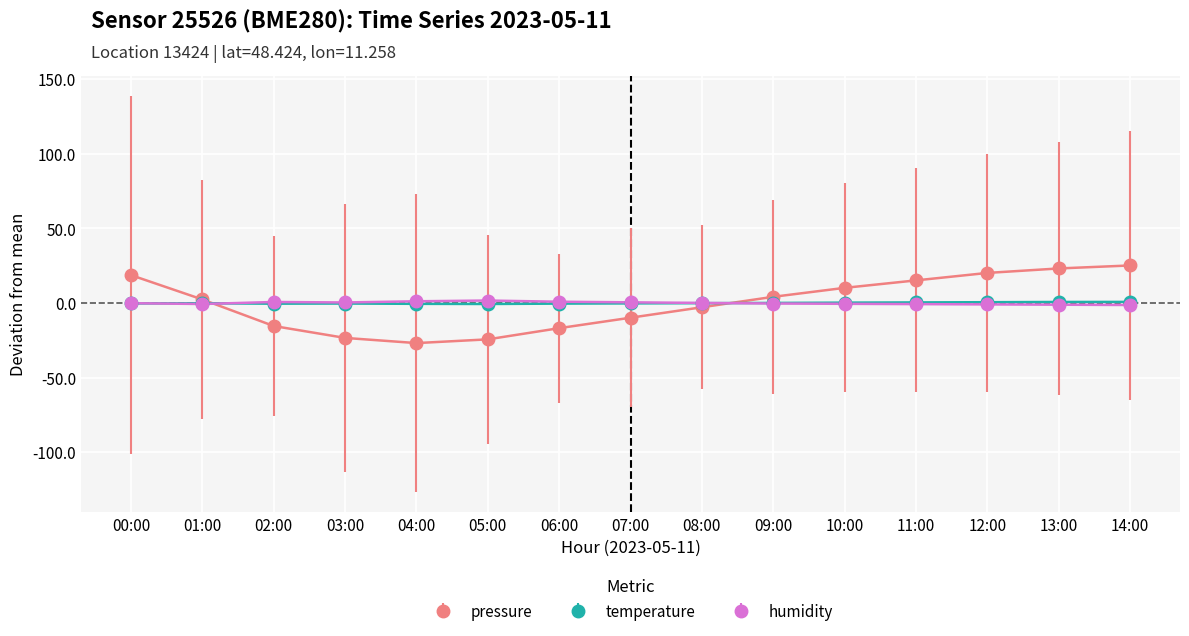

What is the difference between the humidity values at 10:00 and 11:00?

0.2